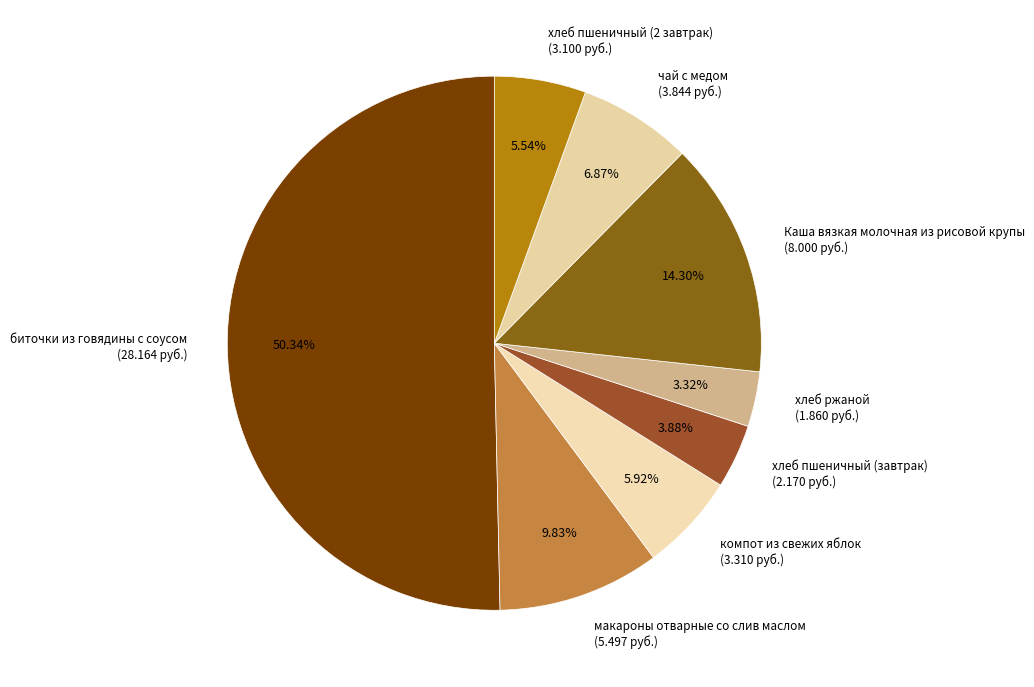

To the nearest percent, what is the difference between the хлеб пшеничный (2 завтрак) and чай с медом slice percentages?

1%